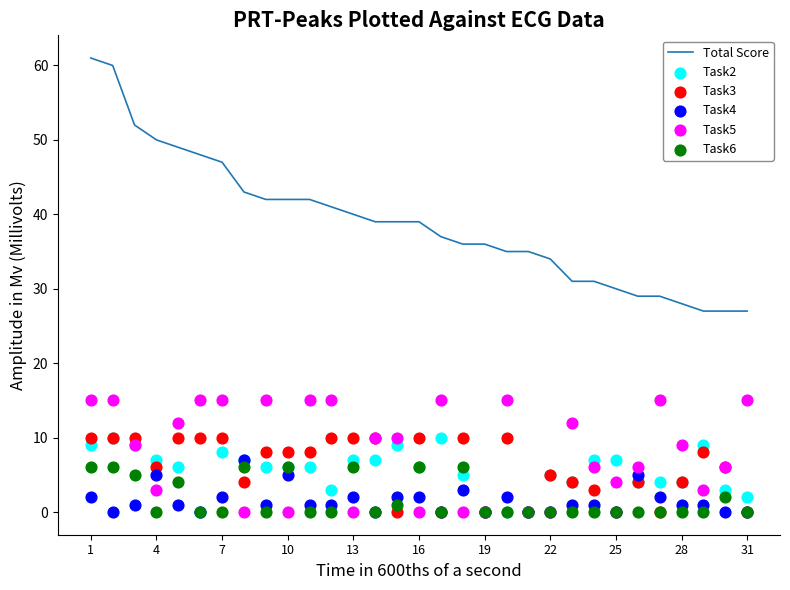

What are all the series names shown in the legend?

Total Score, Task2, Task3, Task4, Task5, Task6